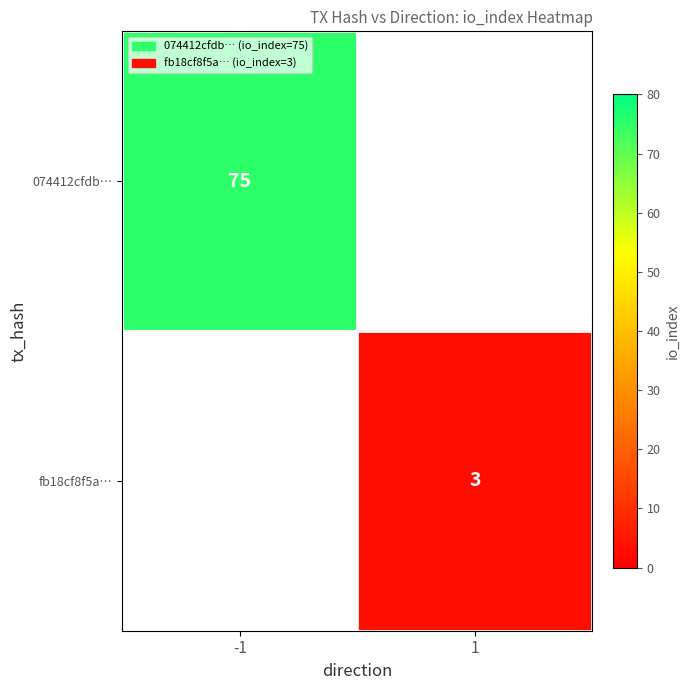

What is the smallest value displayed?

3.0